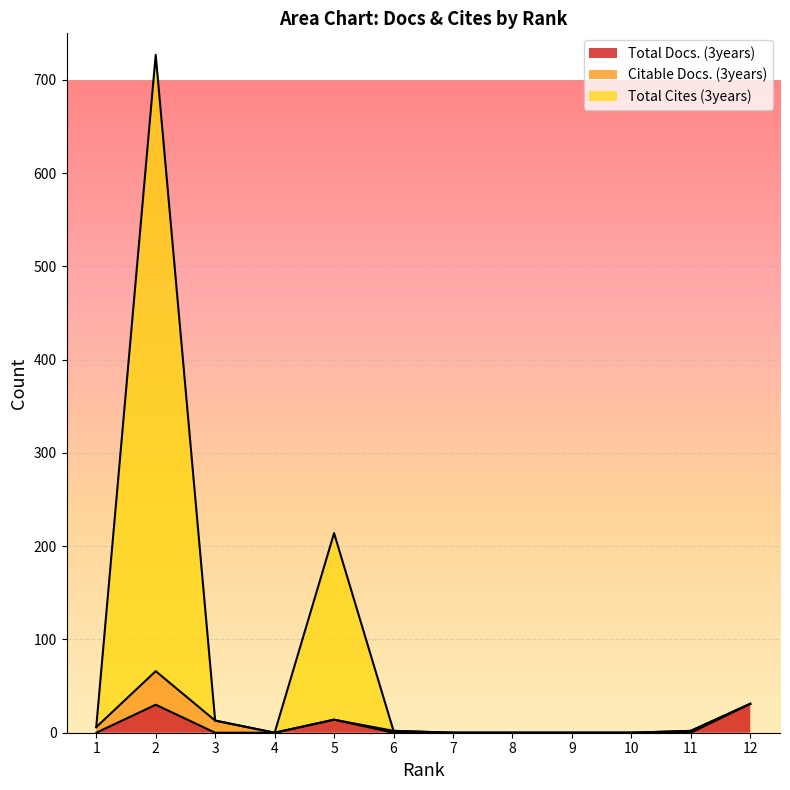

Where does the Total Cites (3years) series first go above 2?

1